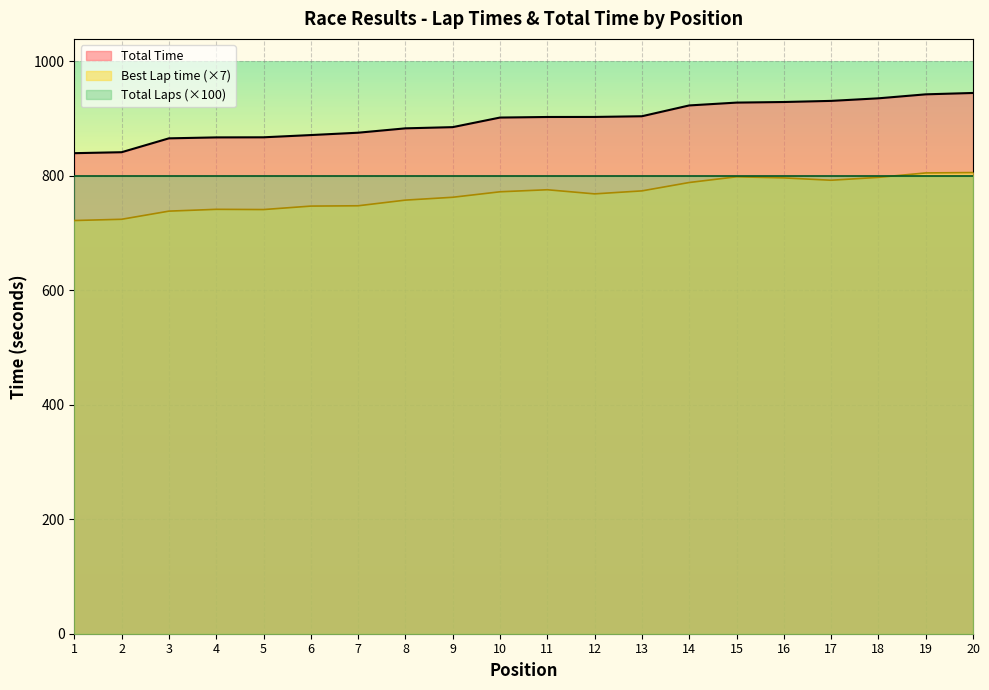

Does the chart display data point markers on the line(s)?

No